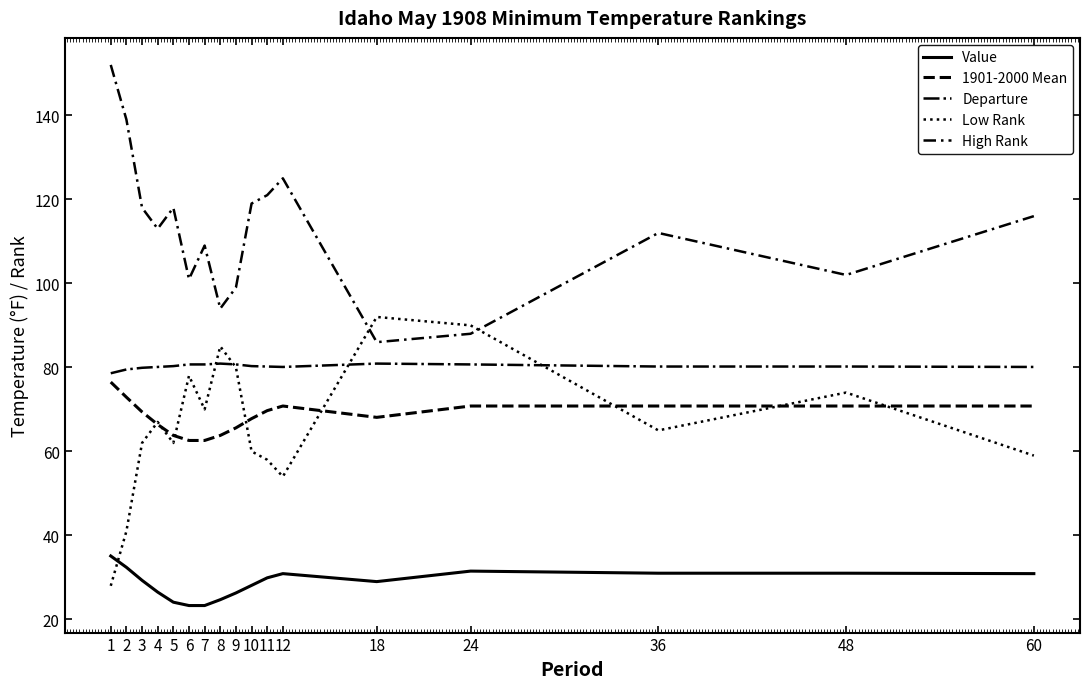

Which series has the largest total across all categories?

High Rank